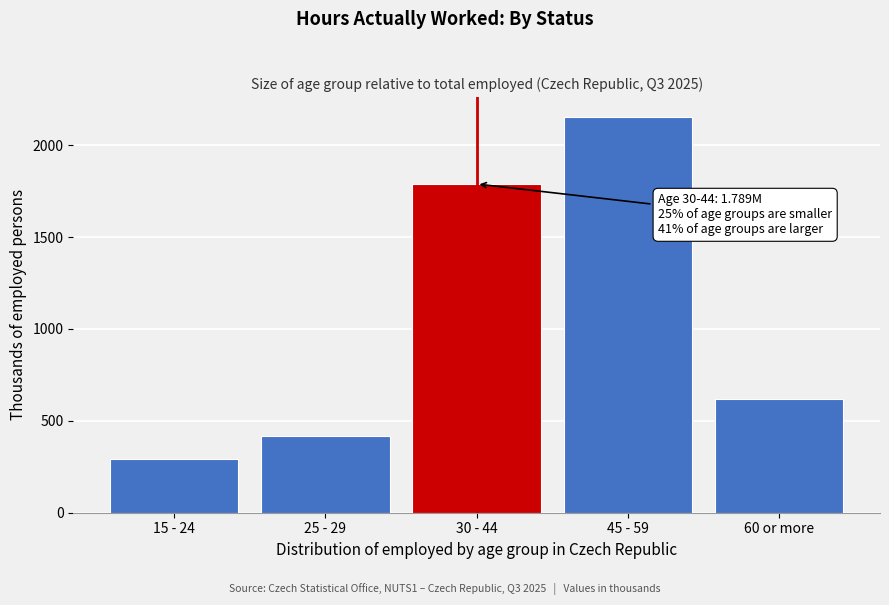

Reading left to right, transcribe all the data shown in this chart.

293.5	414.8	1788.9	2154.1	620.7